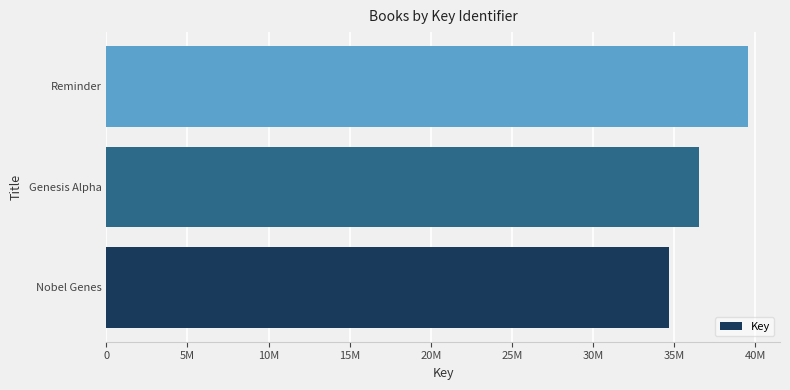

Does the chart contain stacked bars?

No